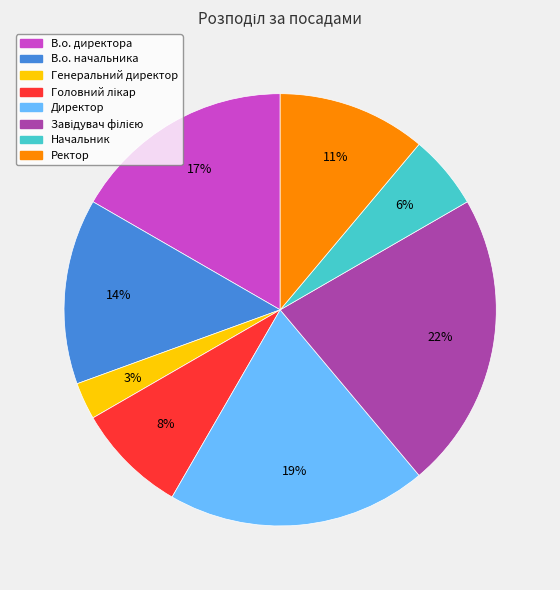

What is the smallest slice in the pie chart?

Генеральний директор